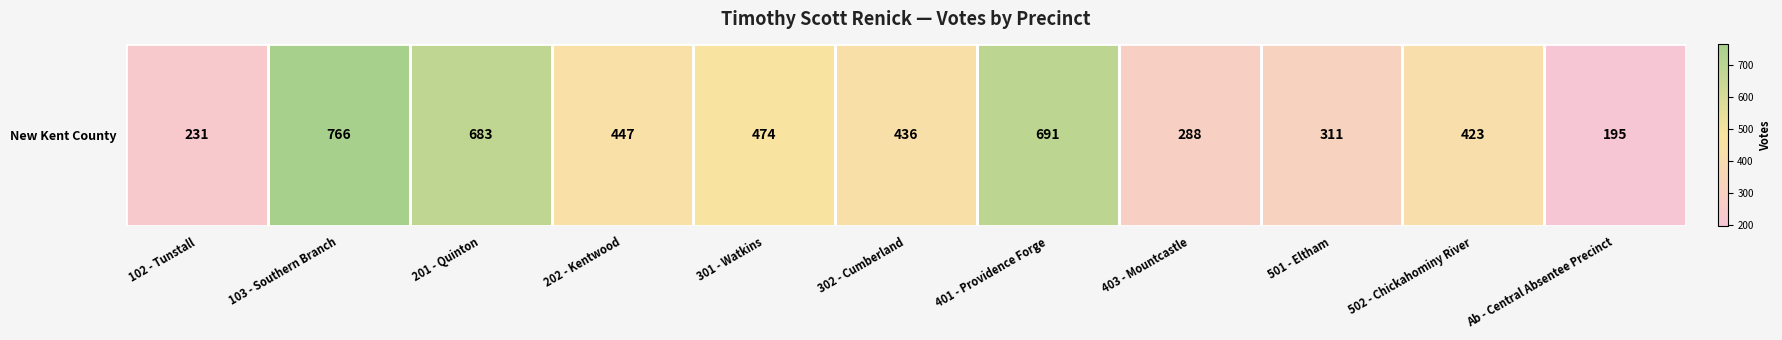

What is the smallest value displayed?

195